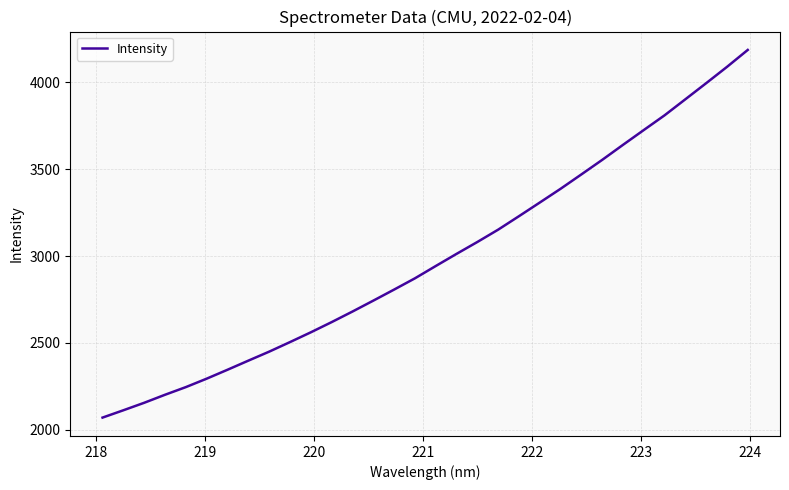

What is the difference between the maximum and minimum values?

2118.2